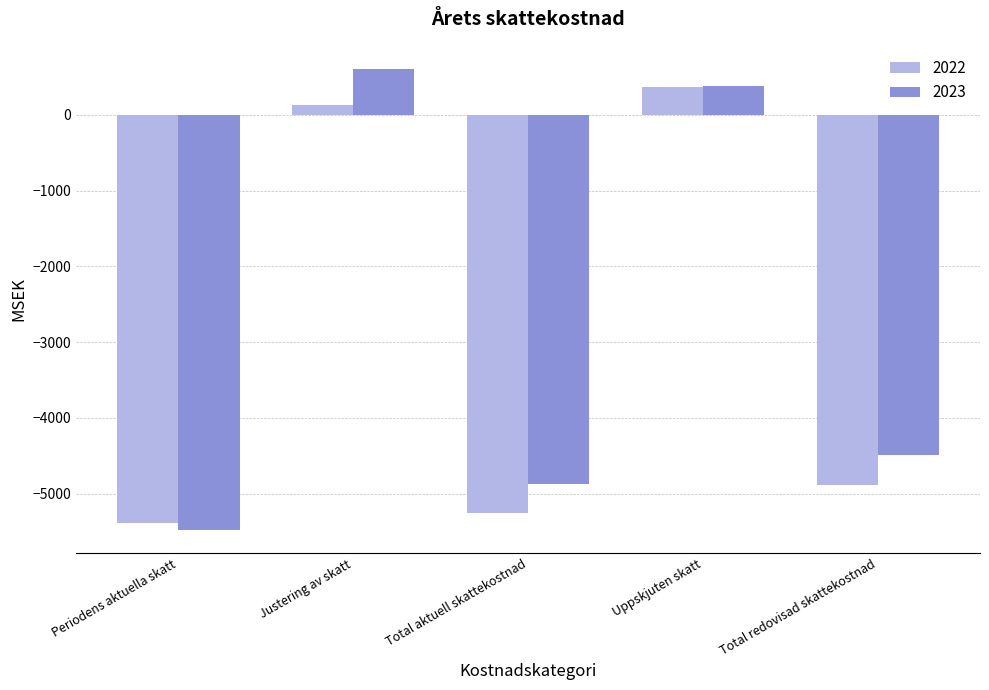

At Total aktuell skattekostnad, list the series in order from largest to smallest.

2023, 2022